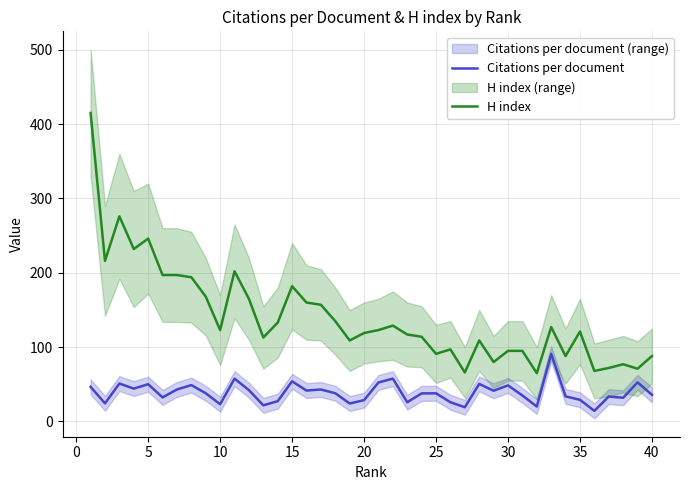

List the series in order of their overall mean, lowest first.

Citations per document, H index